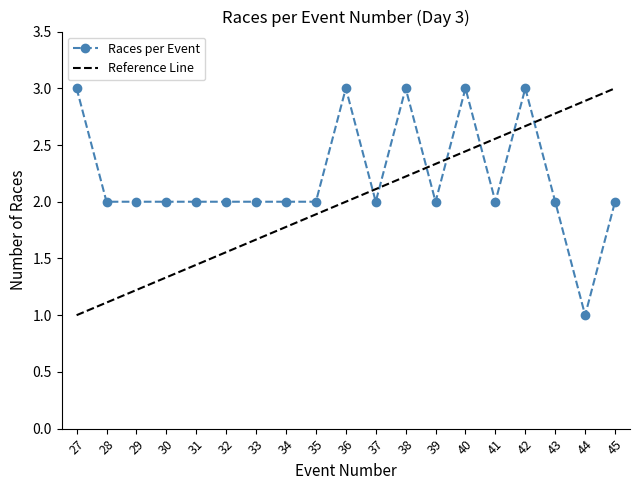

How many data points does each series have?

19